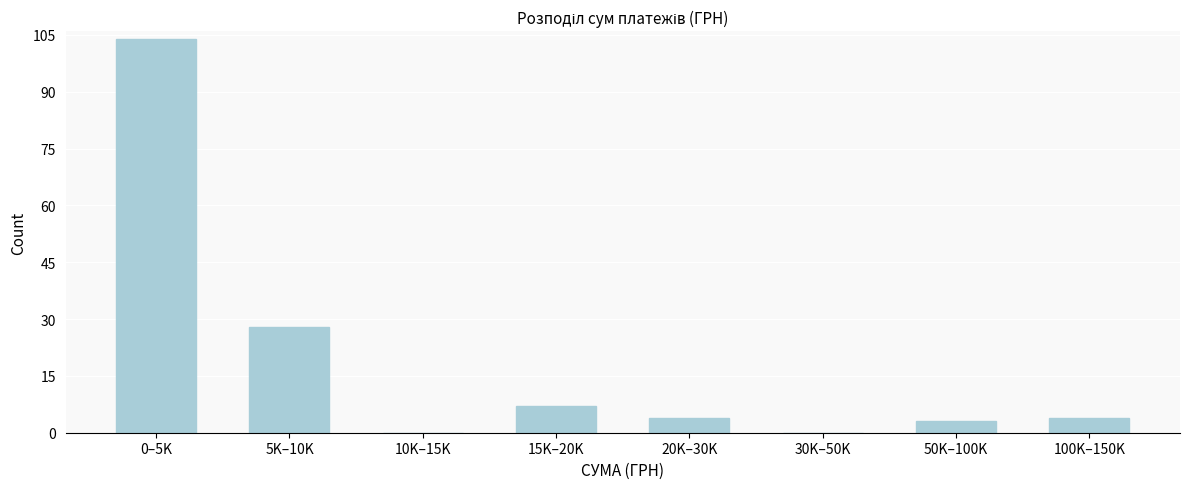

Reading left to right, what are all the values shown in this chart?

0–5K=104	5K–10K=28	10K–15K=0	15K–20K=7	20K–30K=4	30K–50K=0	50K–100K=3	100K–150K=4